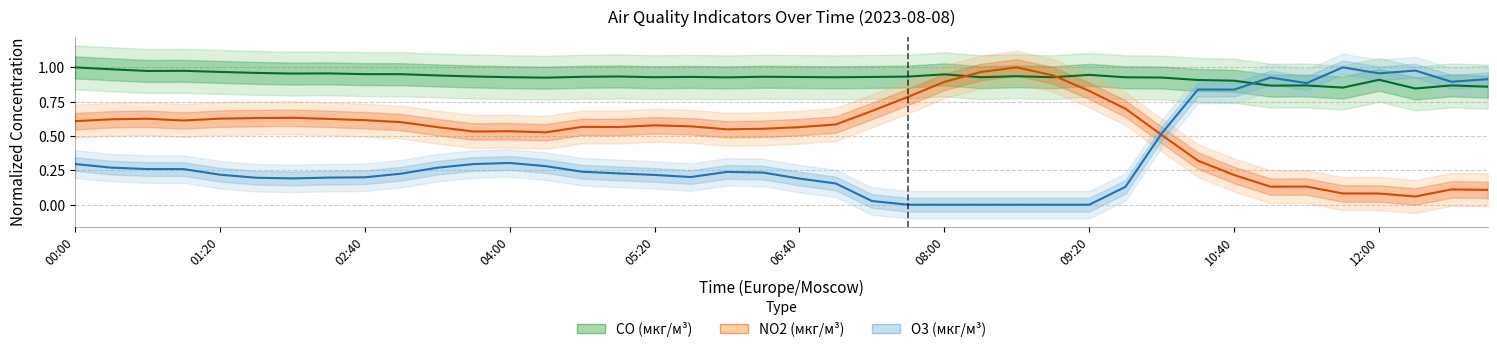

How many lines are shown in the chart?

3